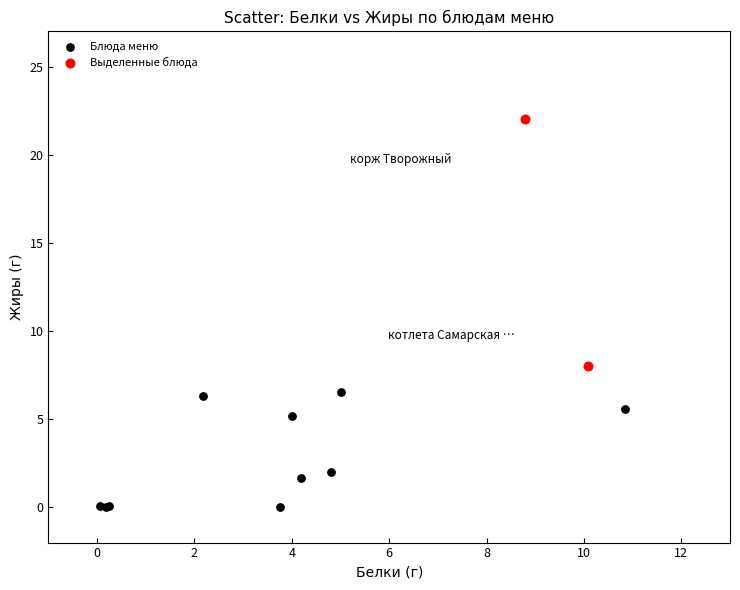

What are all the series names shown in the legend?

Блюда меню, Выделенные блюда